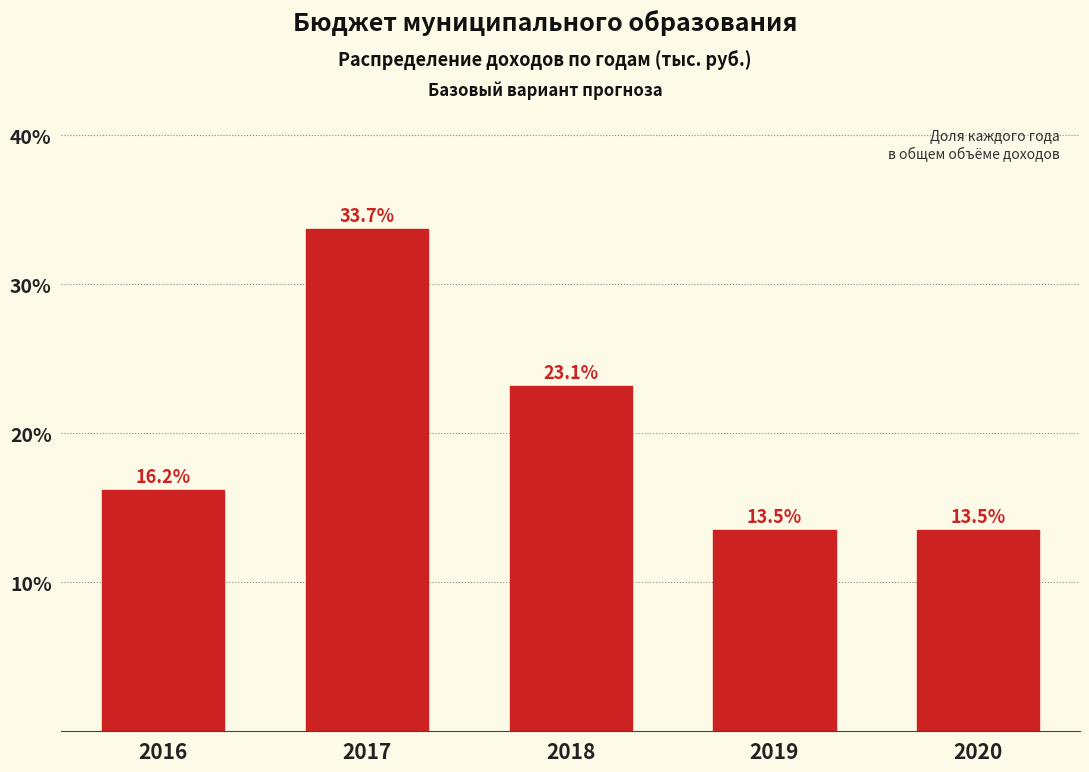

Reading left to right, extract all data points from this chart.

16.2	33.7	23.1	13.5	13.5